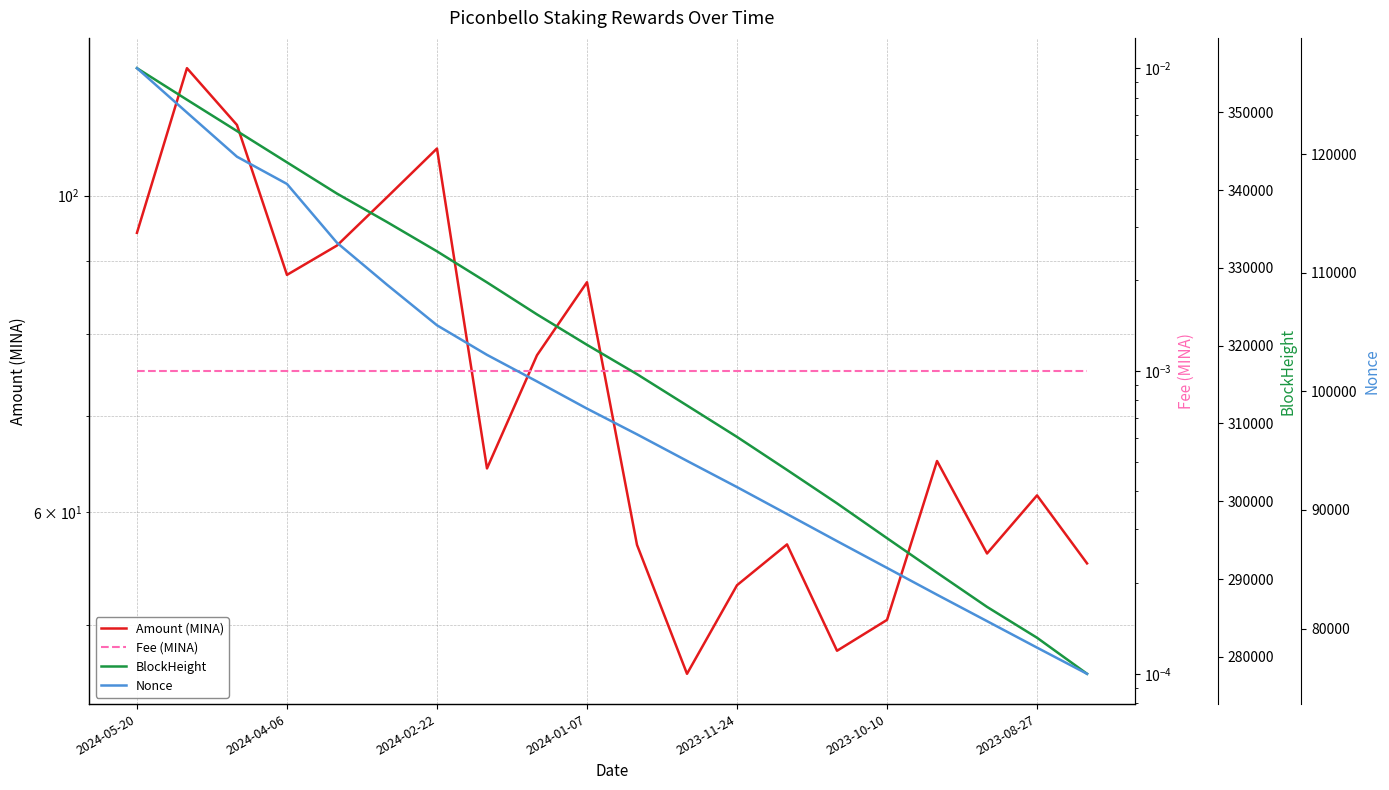

How many values in the Nonce series exceed 98554?

9